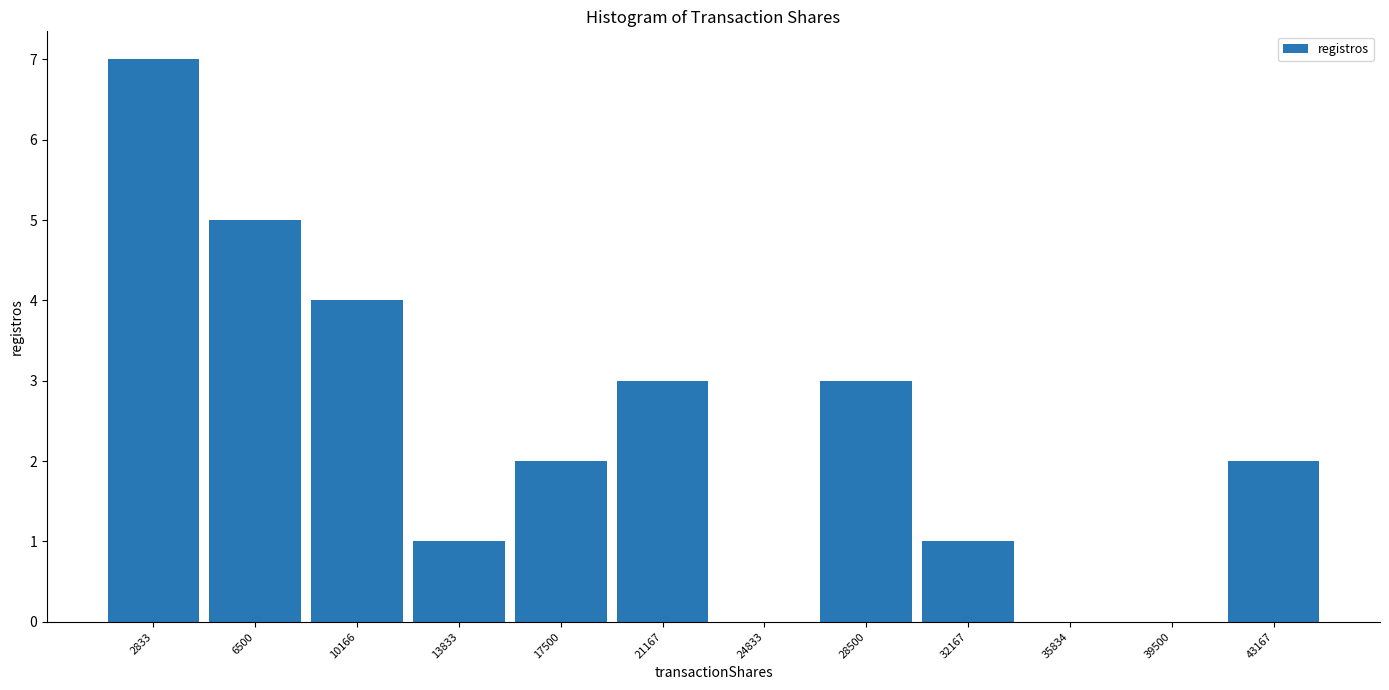

Which range on the x-axis has the tallest bar?

1000 to 4500